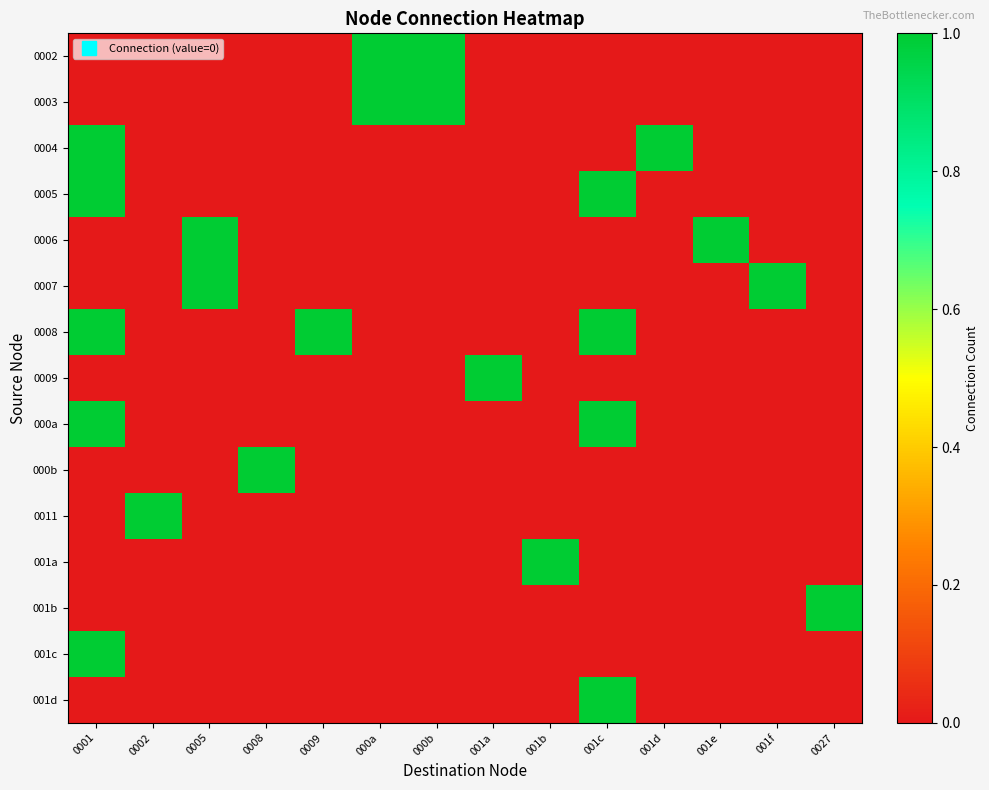

How many series are shown in this chart?

15